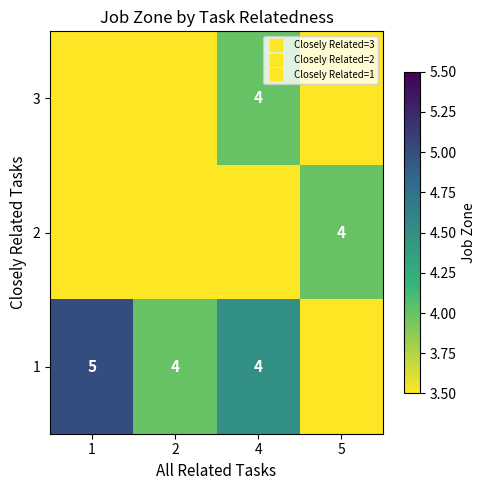

At which category does the chart reach its minimum across all series?

1